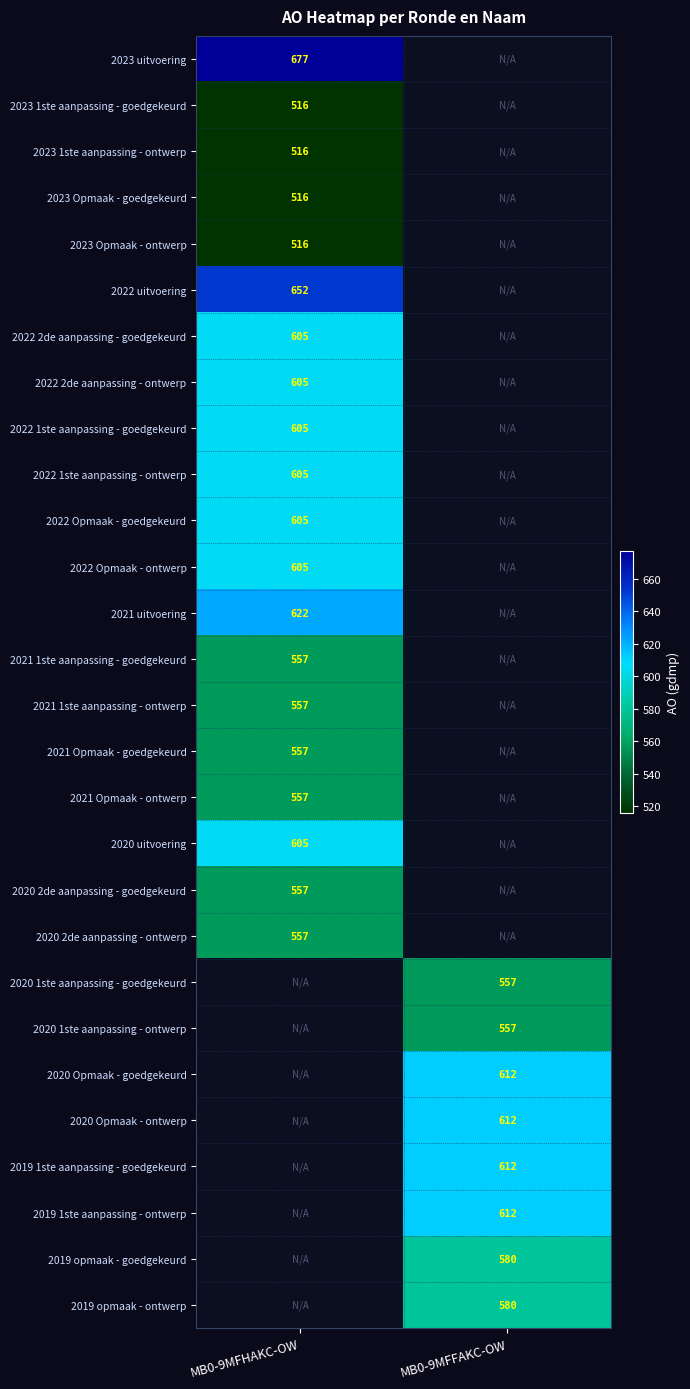

The 2020 2de aanpassing - ontwerp series shows 557 at MB0-9MFHAKC-OW. True or false?

True